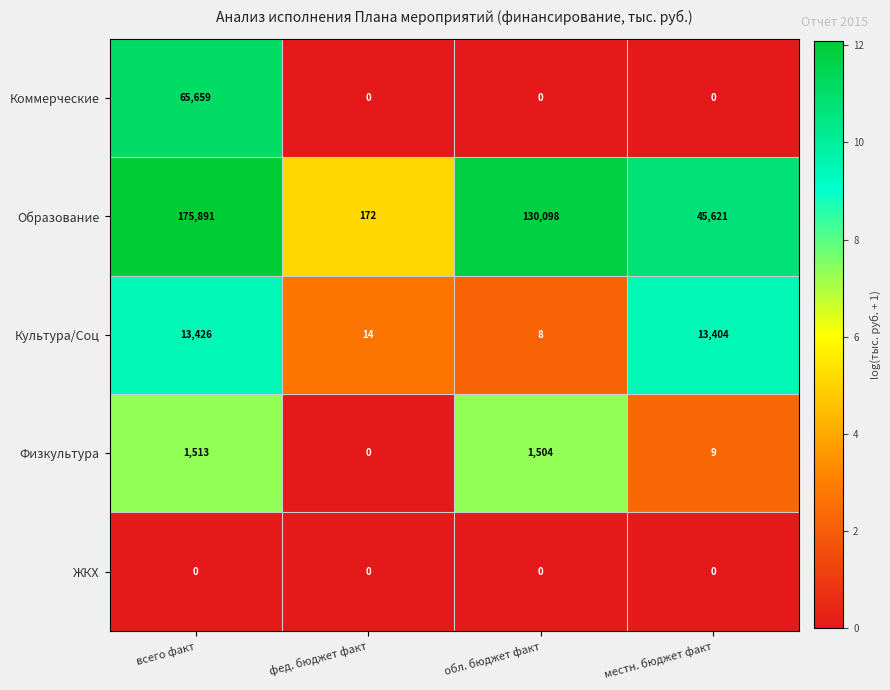

How many data points does each series have?

4